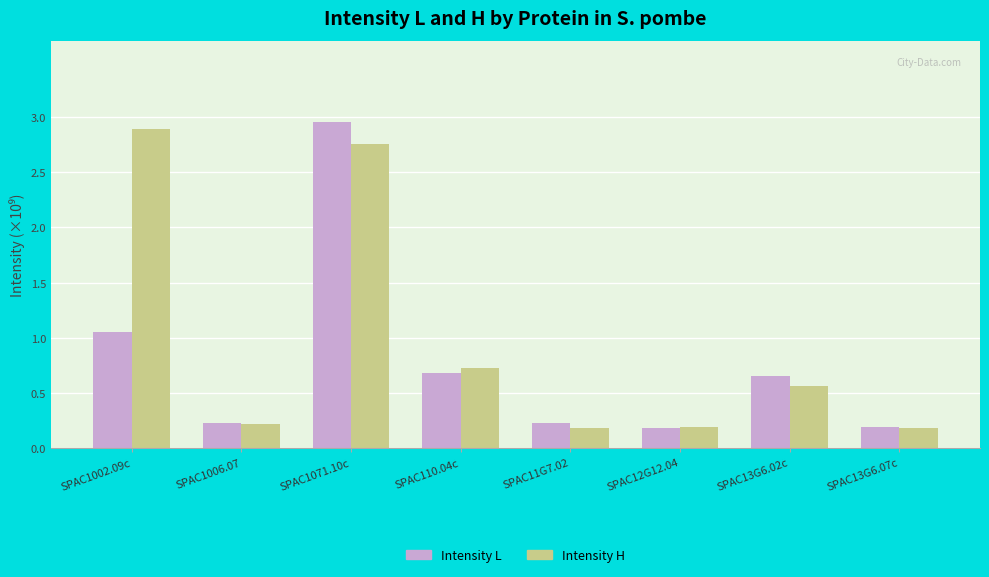

List the series in order of their peak value, highest first.

Intensity L, Intensity H